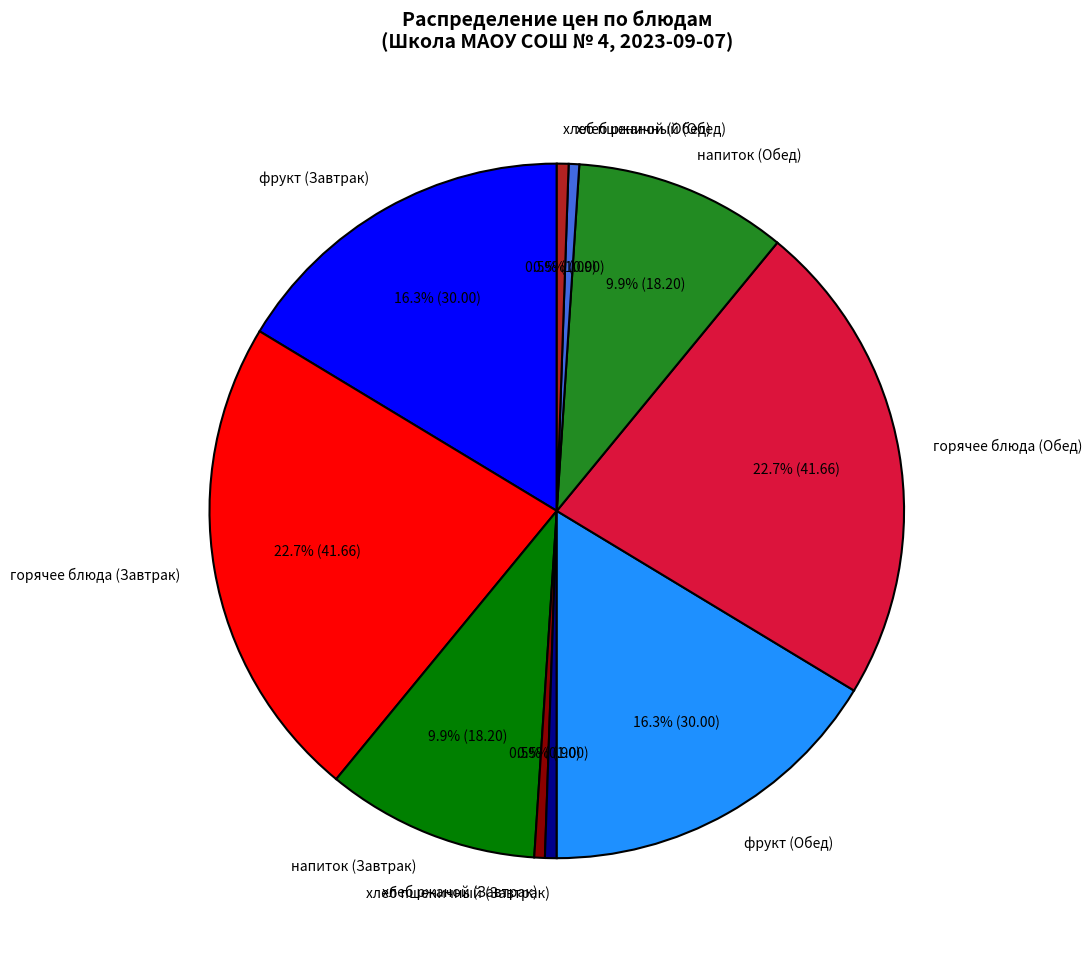

Is the sum of хлеб ржаной (Обед) and хлеб пшеничный (Завтрак) greater than half?

No